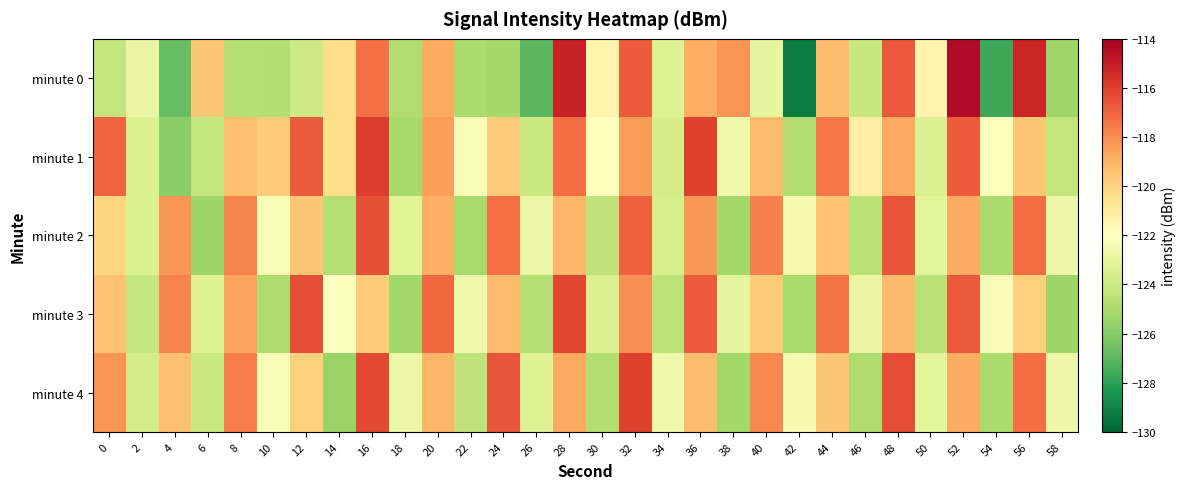

Rank the series by their maximum value, from highest to lowest.

minute 0, minute 1, minute 4, minute 3, minute 2